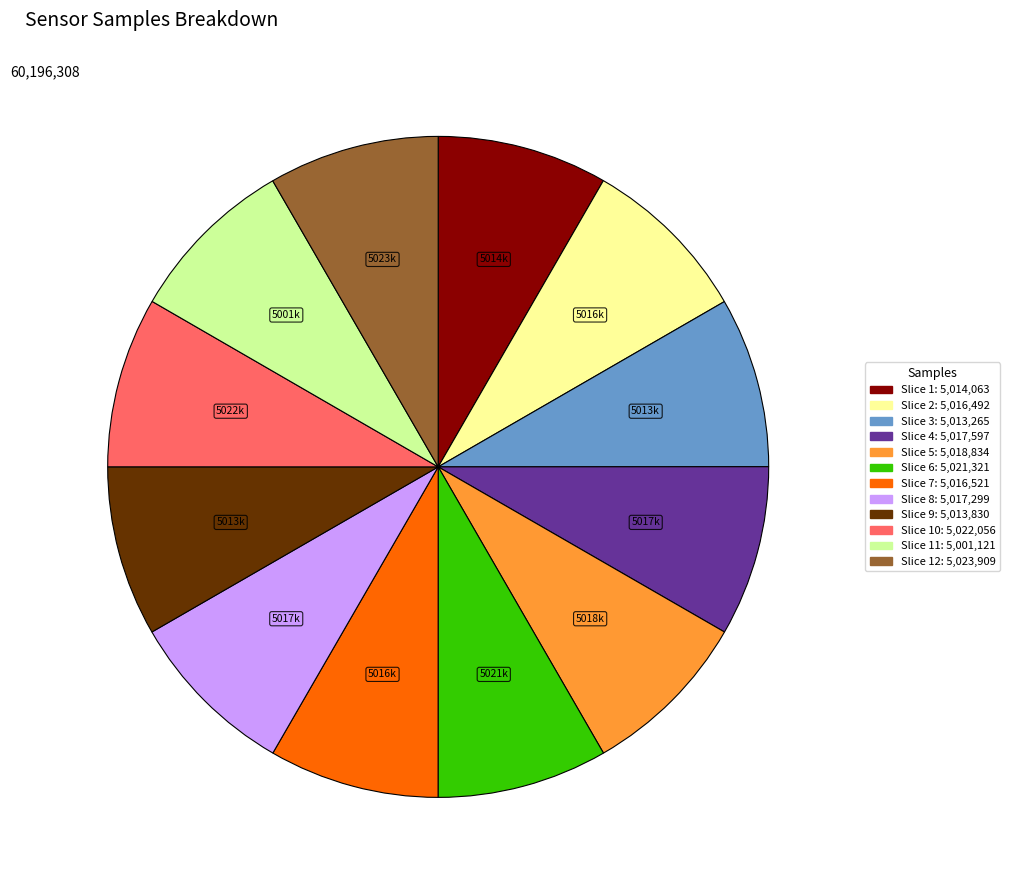

Count the number of slices in the pie.

12